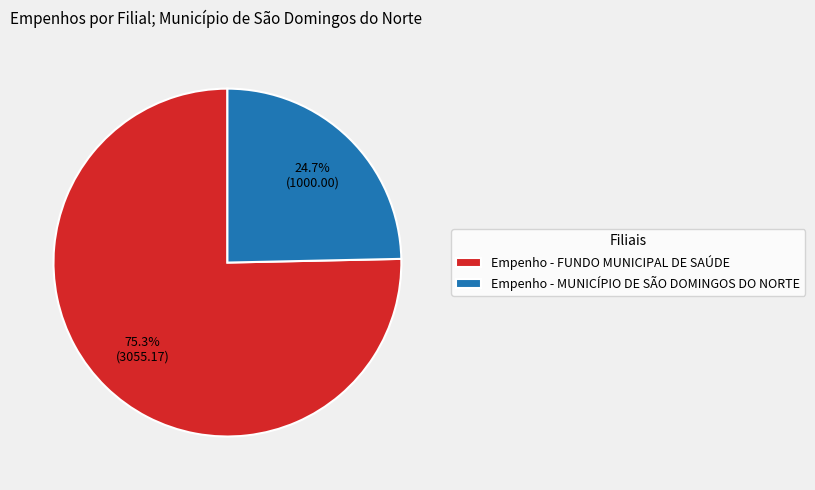

To the nearest percent, what is the average slice percentage?

50%